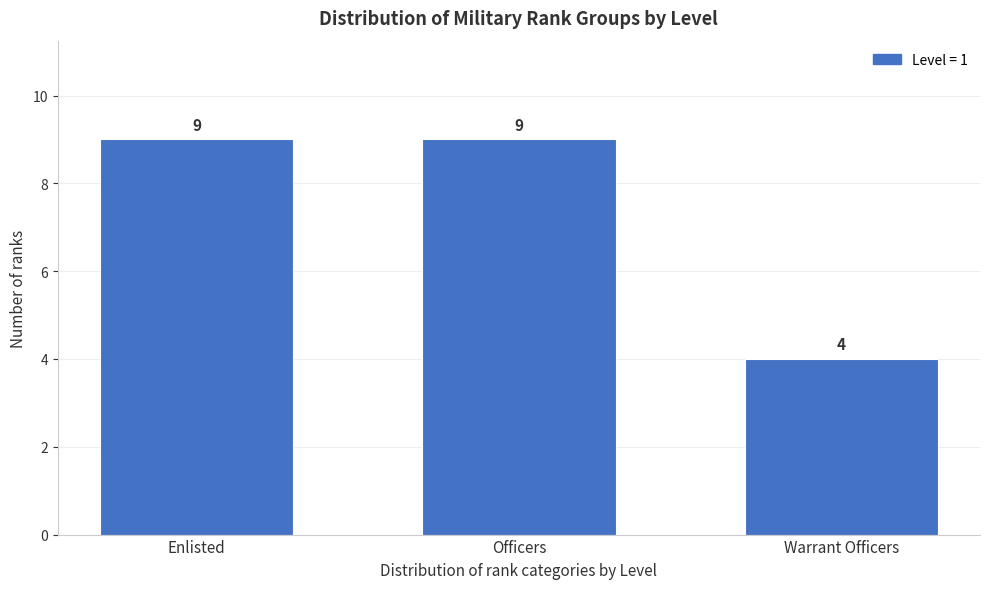

Reading right to left, transcribe all the data shown in this chart.

Warrant Officers=4	Officers=9	Enlisted=9